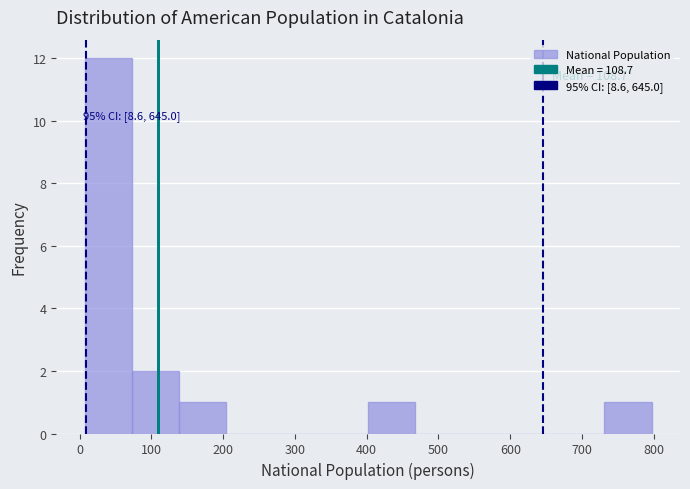

Over which range of the x-axis is the bar tallest?

10 to 70